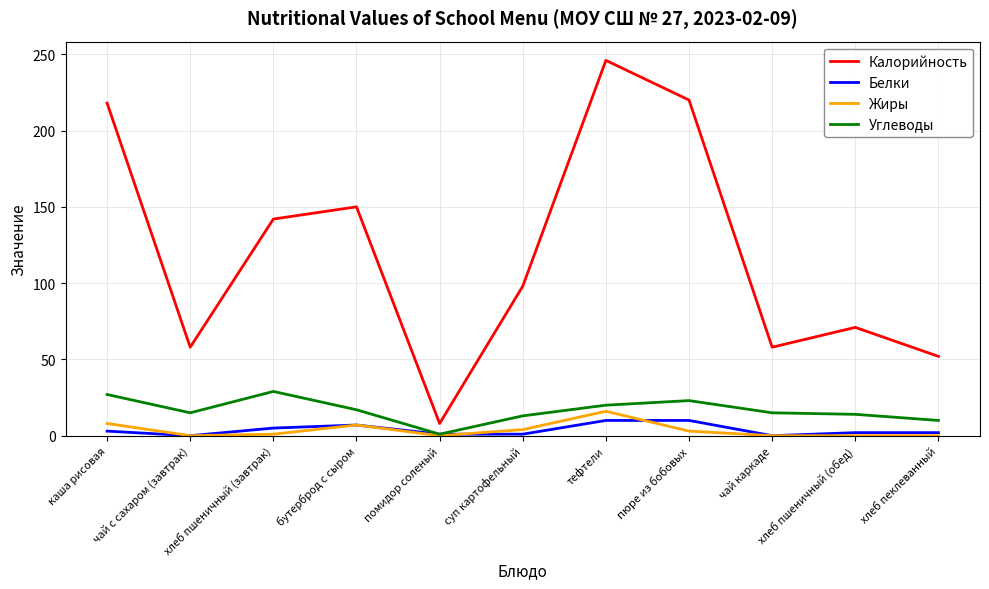

Which series changed the most between каша рисовая and чай с сахаром (завтрак)?

Калорийность